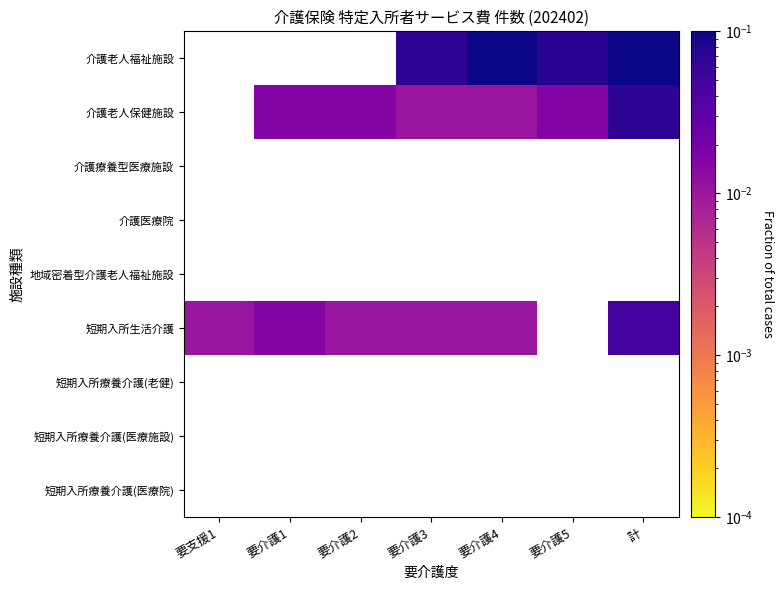

Which has a higher value, 要介護3 or 要介護2?

要介護3